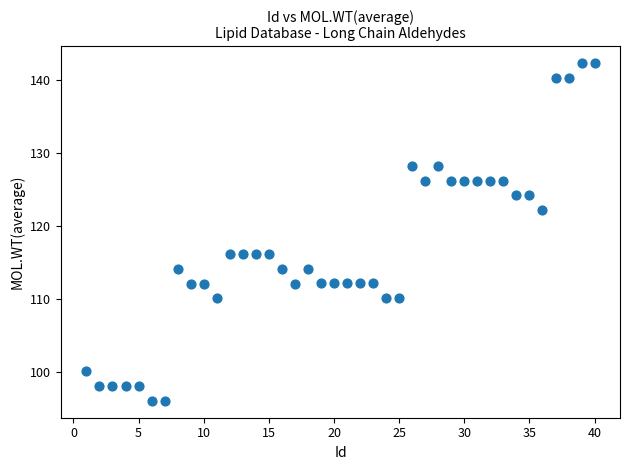

What is the range of X values (max minus min)?

39.0